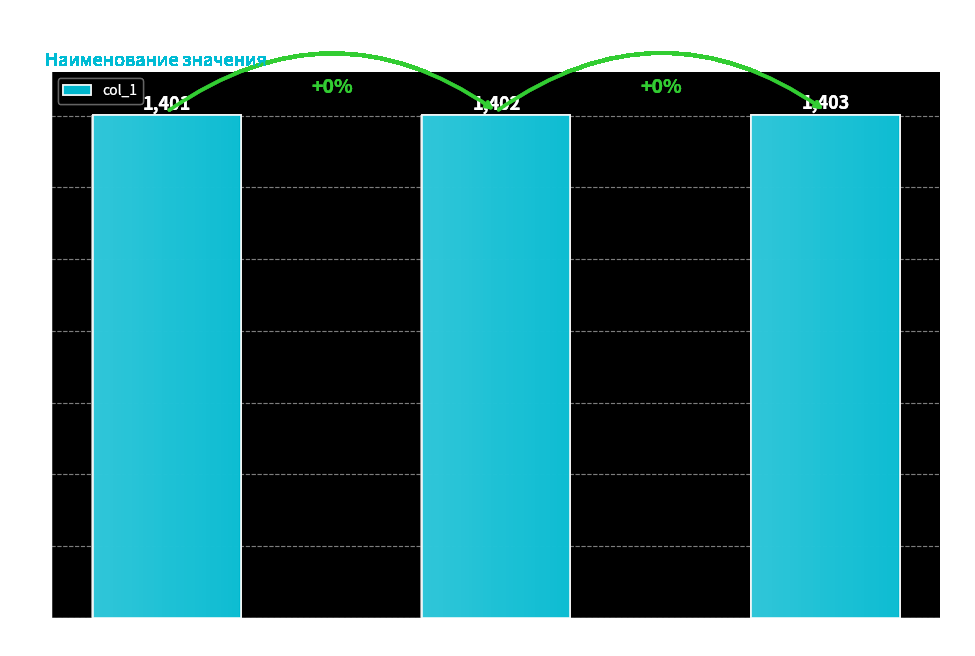

Is it true that the value at Грузовой is 865?

False